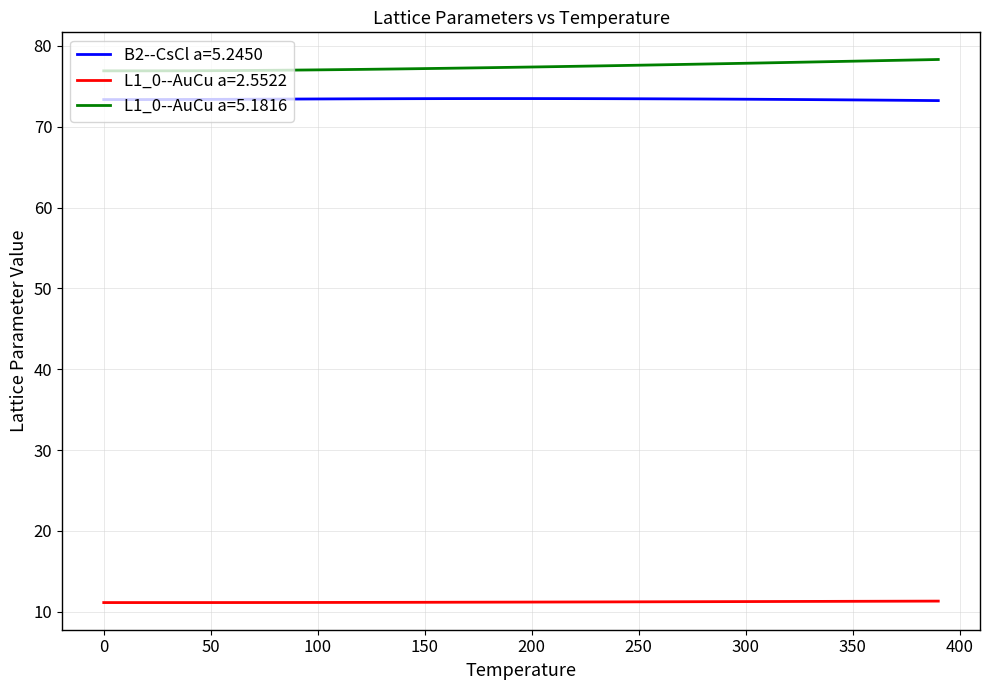

What is the maximum value for L1_0--AuCu a=2.5522?

11.3